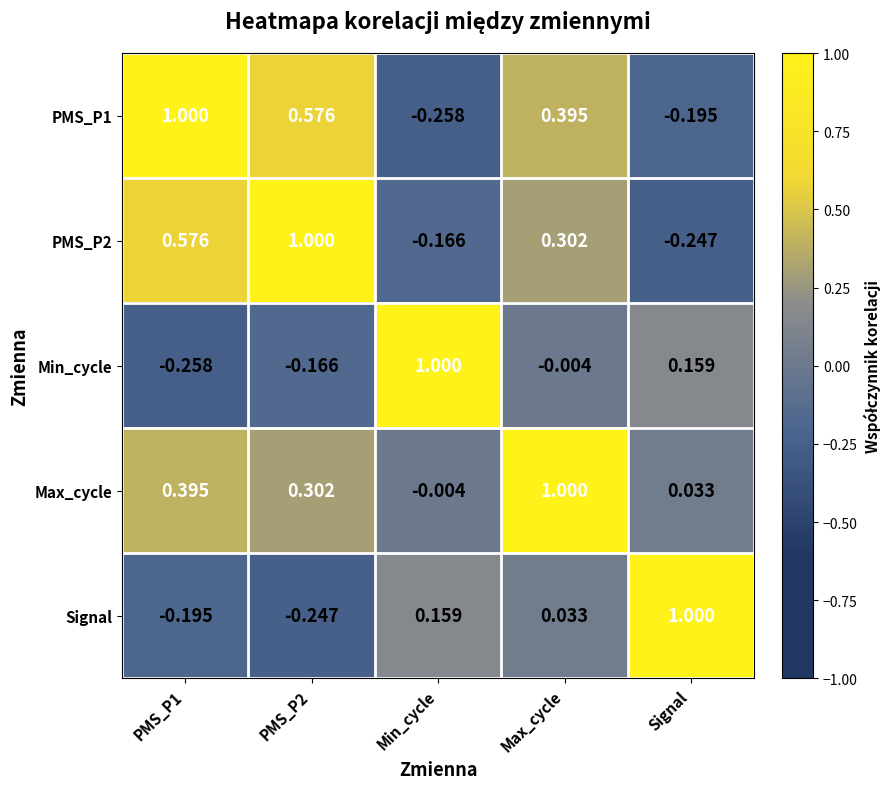

At which label is Min_cycle closest to 0?

Max_cycle